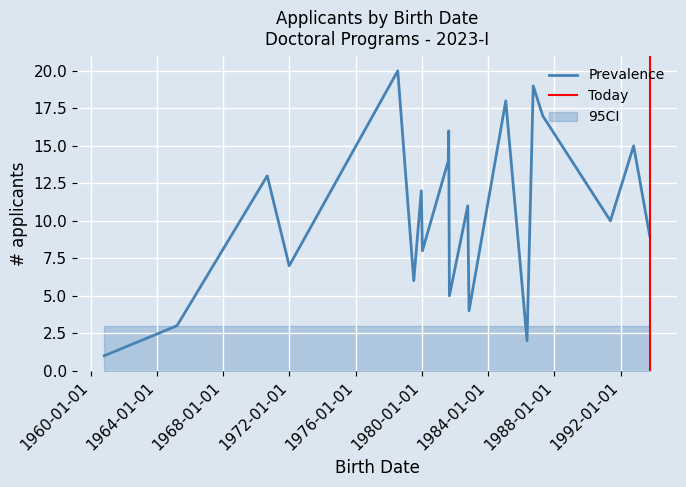

What is the highest value of the Prevalence series?

20